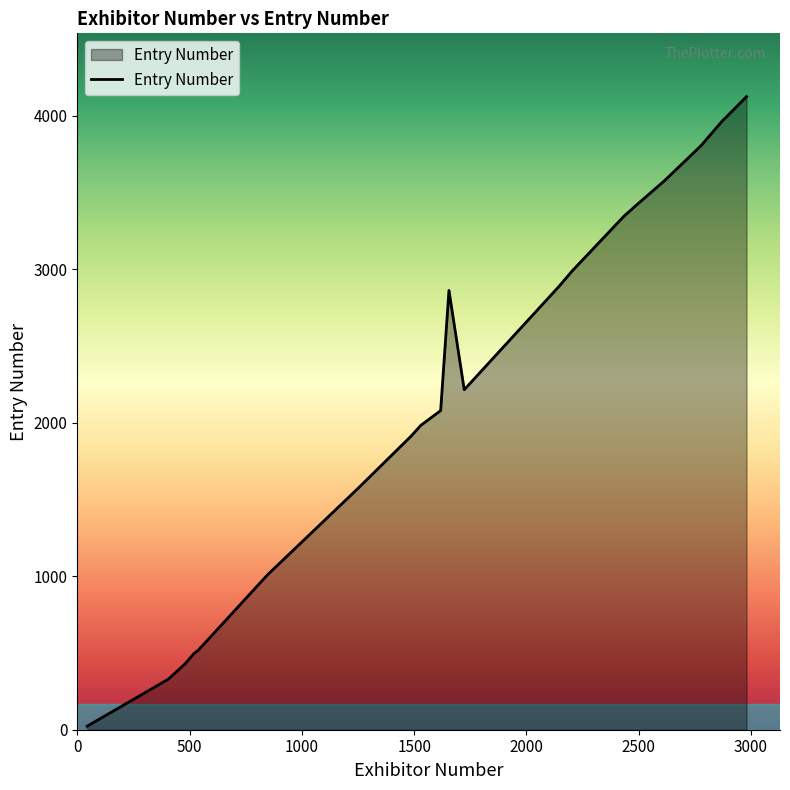

What is the greatest value displayed?

4126